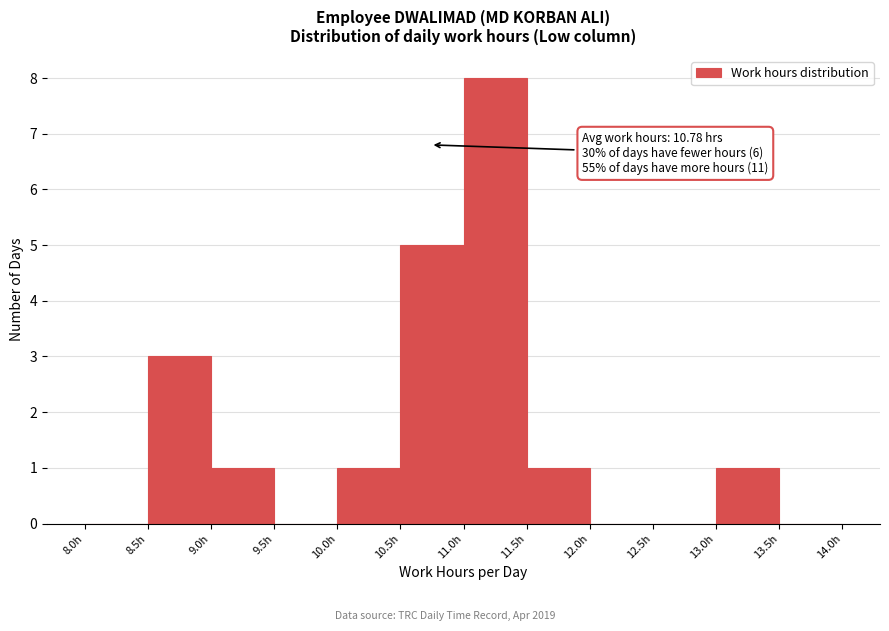

Which range on the x-axis has the tallest bar?

11.0 to 11.5